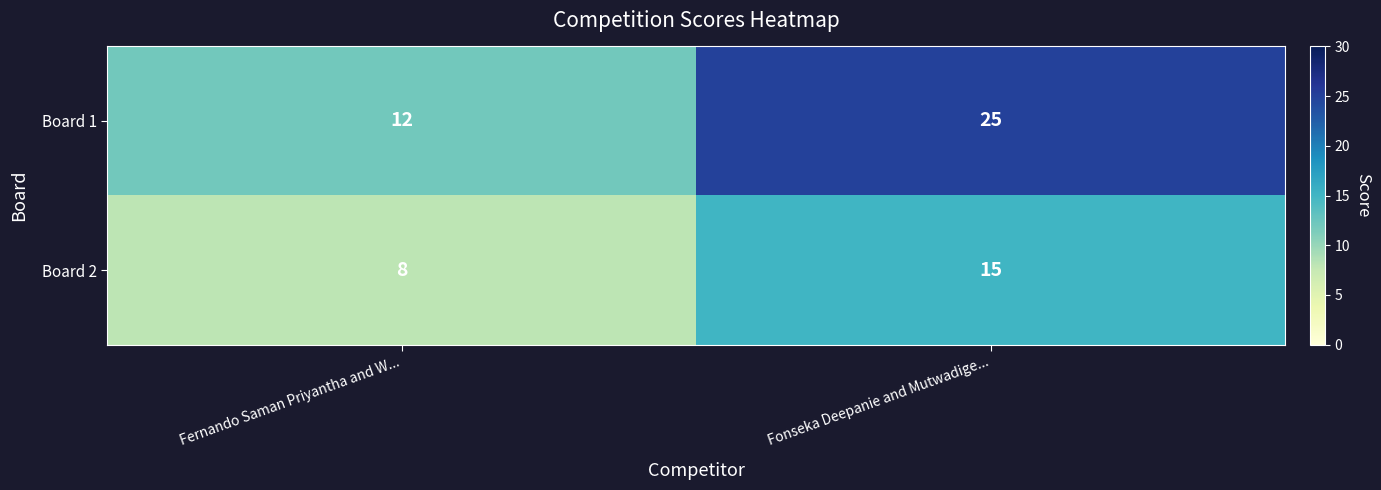

What is the difference between the Board 1 values at Fernando Saman Priyantha and W... and Fonseka Deepanie and Mutwadige...?

13